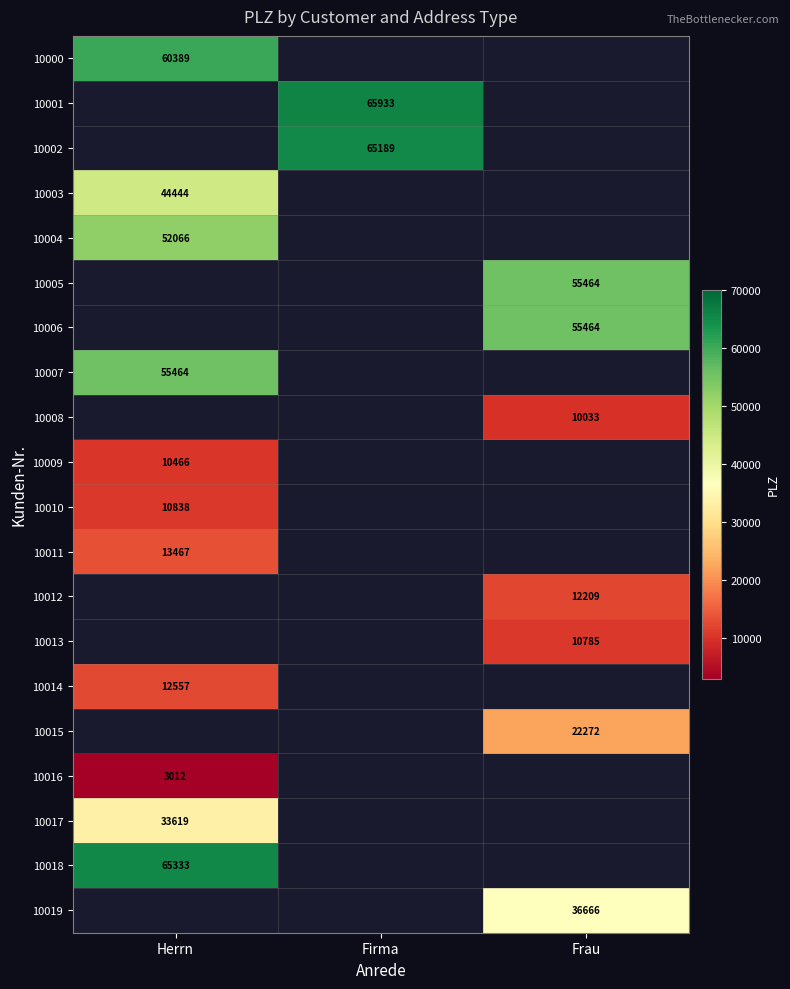

True or false: 10000 has a value of 19354 at Herrn.

False